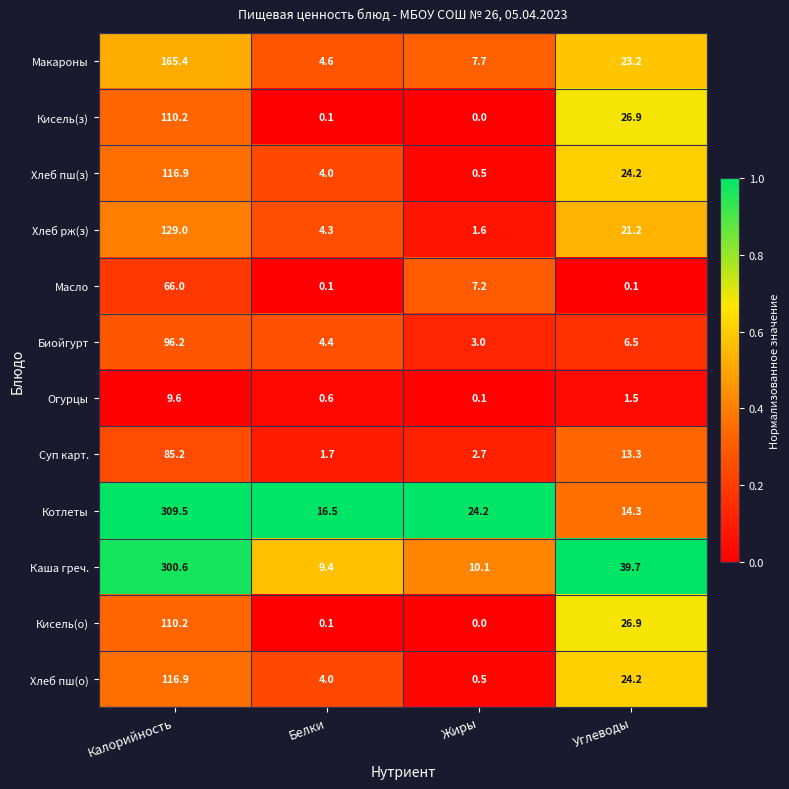

Which category has the highest value across all series?

Калорийность